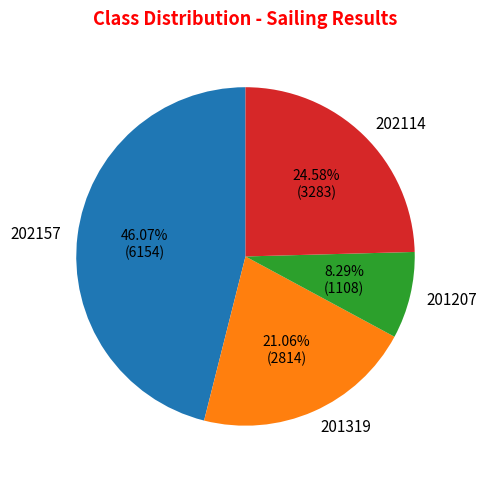

Does any single category account for the majority?

No